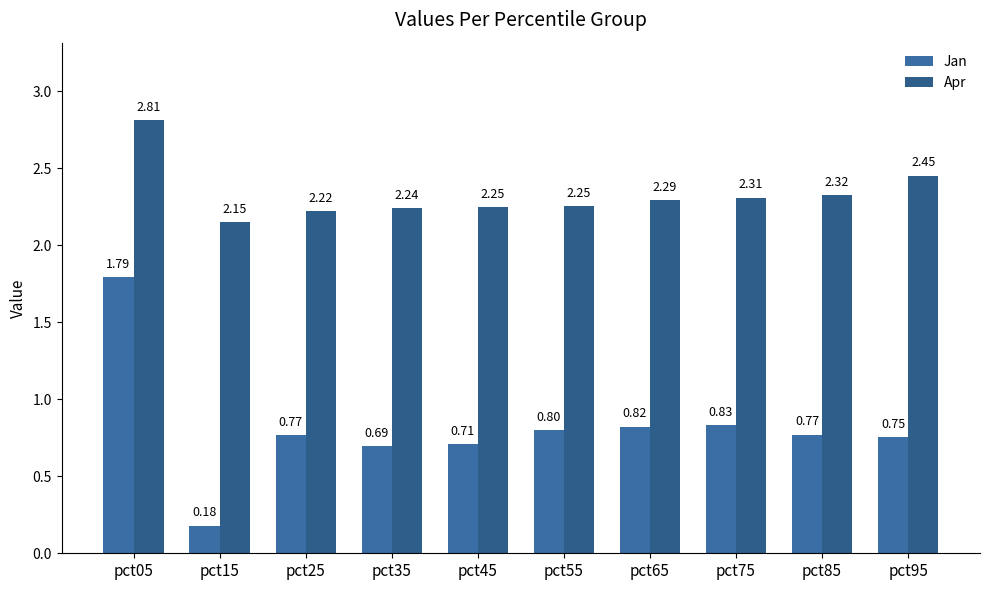

How many bars are there in each group?

2